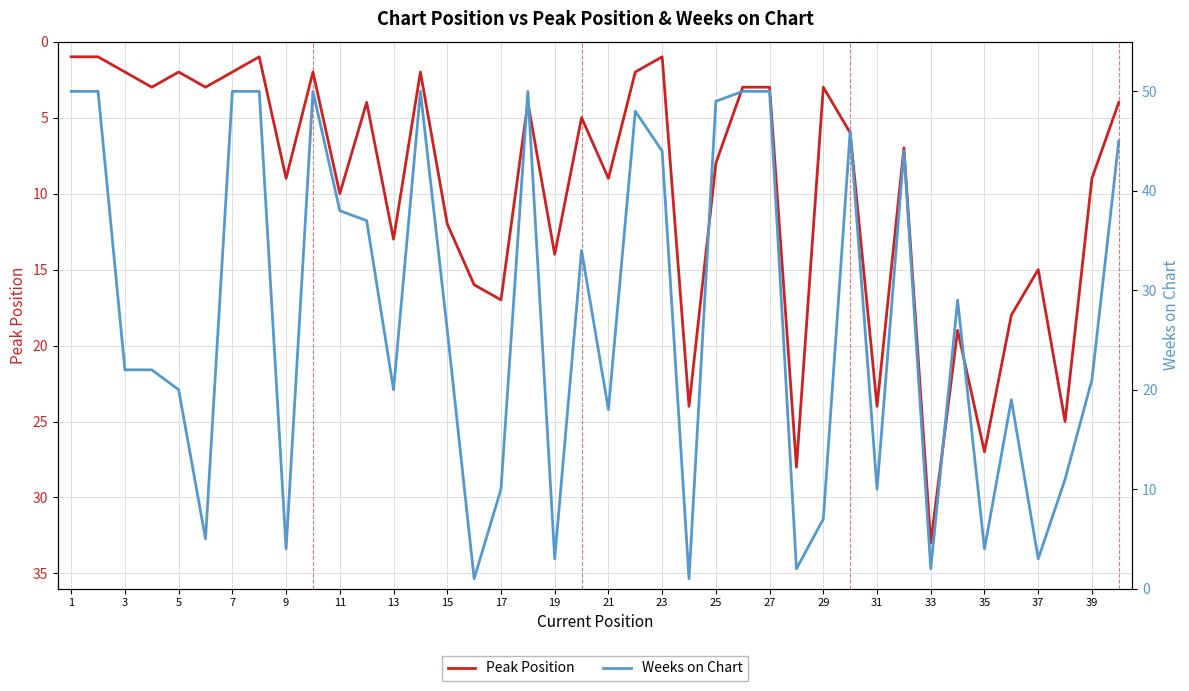

What is the difference between the maximum and second lowest values in the Weeks on Chart series?

49